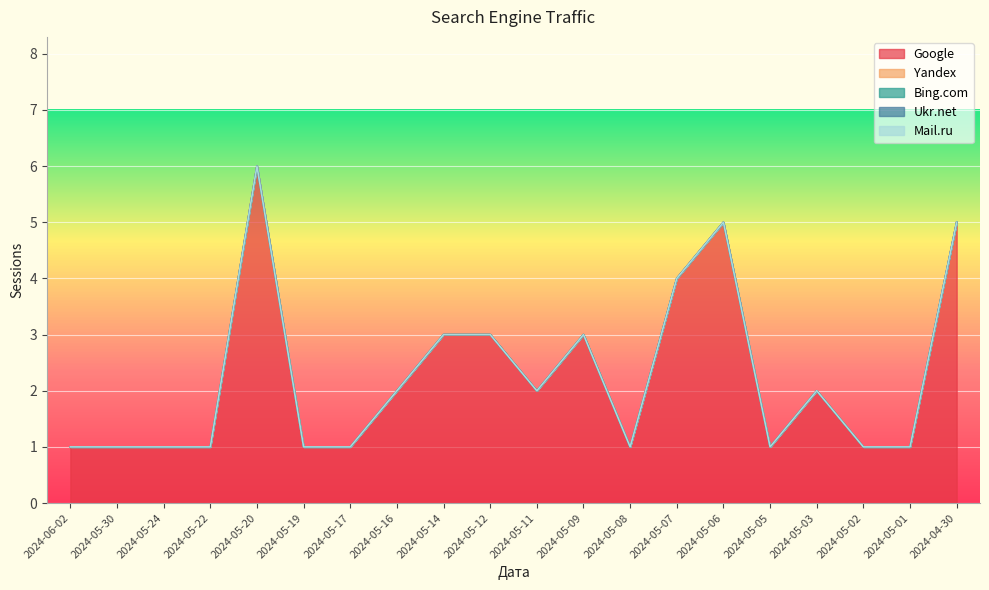

Reading right to left, transcribe all the data shown in this chart.

Google: 5	1	1	2	1	5	4	1	3	2	3	3	2	1	1	6	1	1	1	1
Yandex: 0	0	0	0	0	0	0	0	0	0	0	0	0	0	0	0	0	0	0	0
Bing.com: 0	0	0	0	0	0	0	0	0	0	0	0	0	0	0	0	0	0	0	0
Ukr.net: 0	0	0	0	0	0	0	0	0	0	0	0	0	0	0	0	0	0	0	0
Mail.ru: 0	0	0	0	0	0	0	0	0	0	0	0	0	0	0	0	0	0	0	0